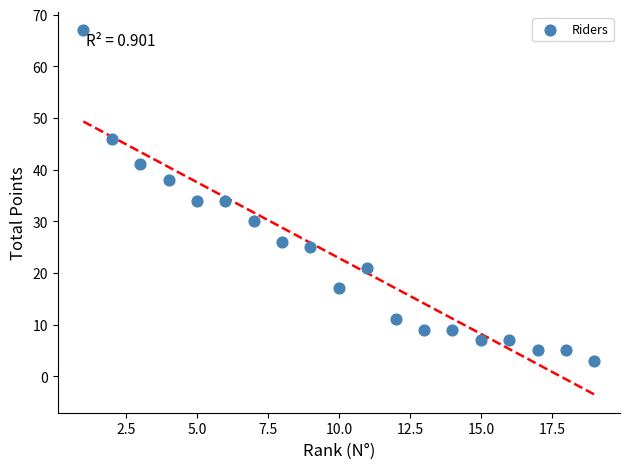

What is the range of Y values (max minus min)?

64